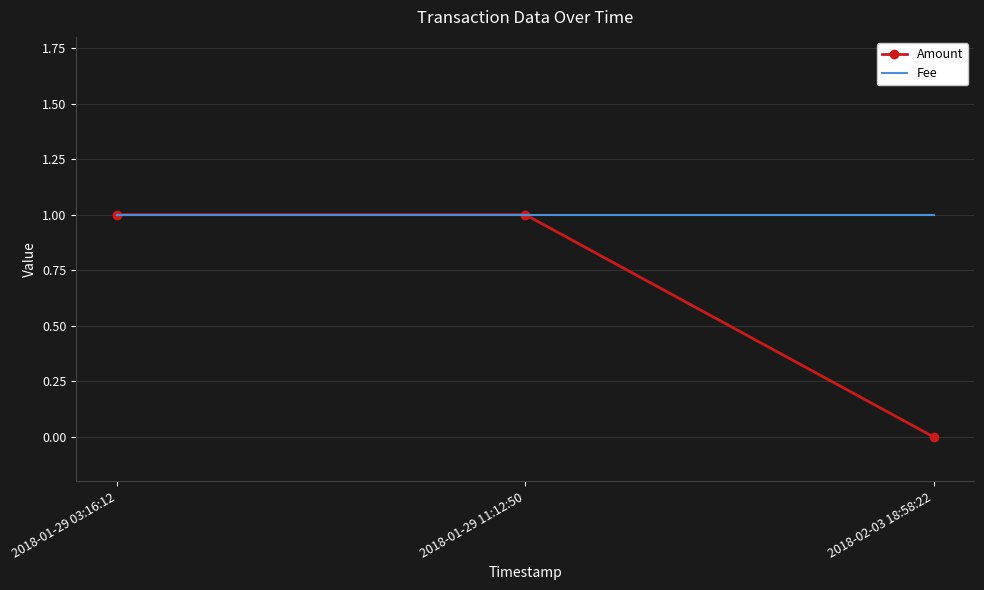

What is the total value across all series at 2018-01-29 03:16:12?

2